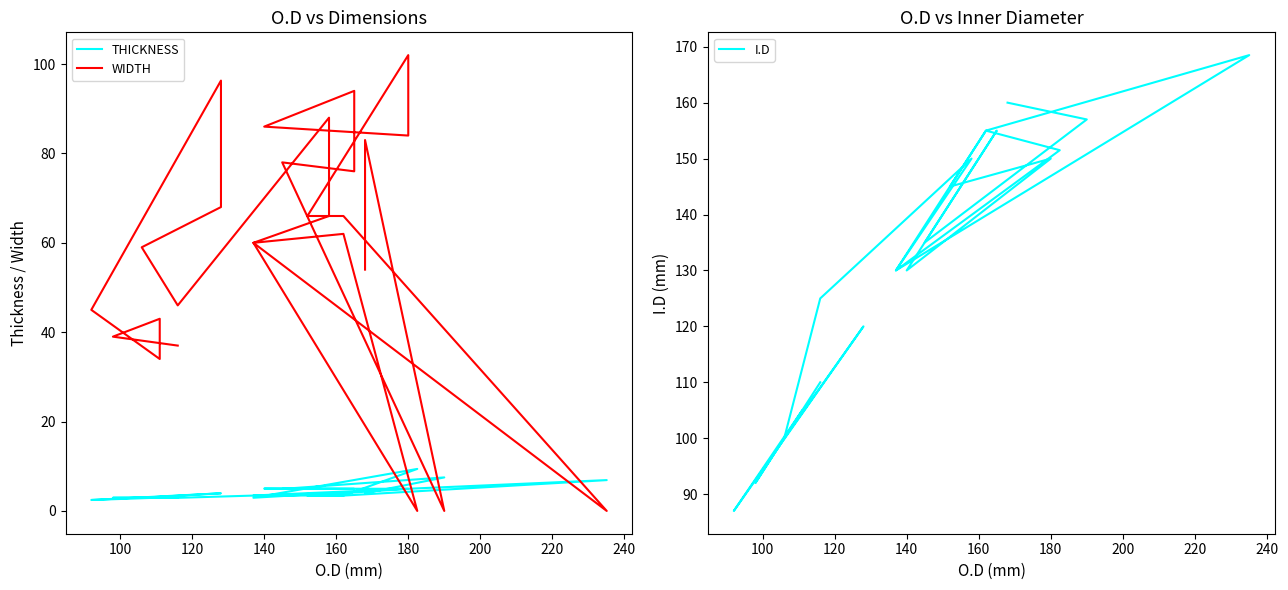

The WIDTH series shows -65.3 at 17. True or false?

False